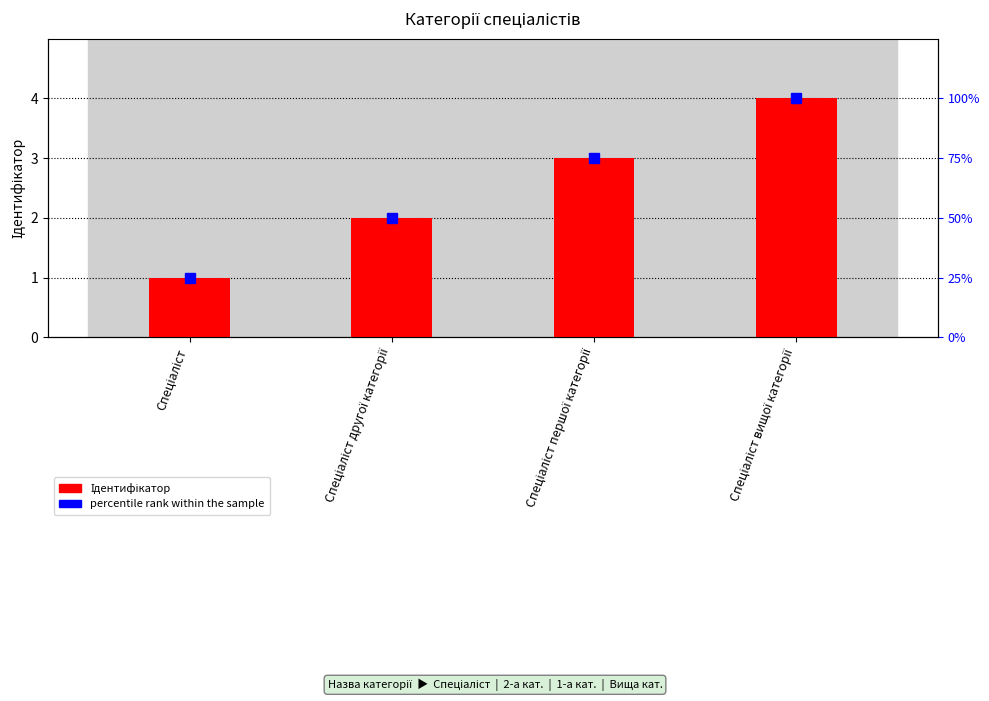

Reading left to right, extract all data points from this chart.

Спеціаліст=1	Спеціаліст другої категорії=2	Спеціаліст першої категорії=3	Спеціаліст вищої категорії=4